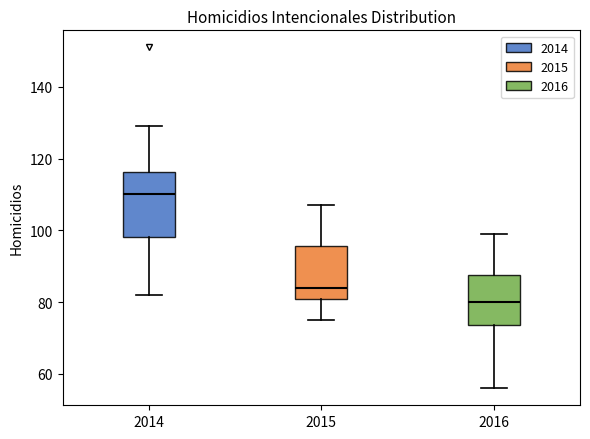

Which box is the tallest, from its lower edge to its upper edge?

2014